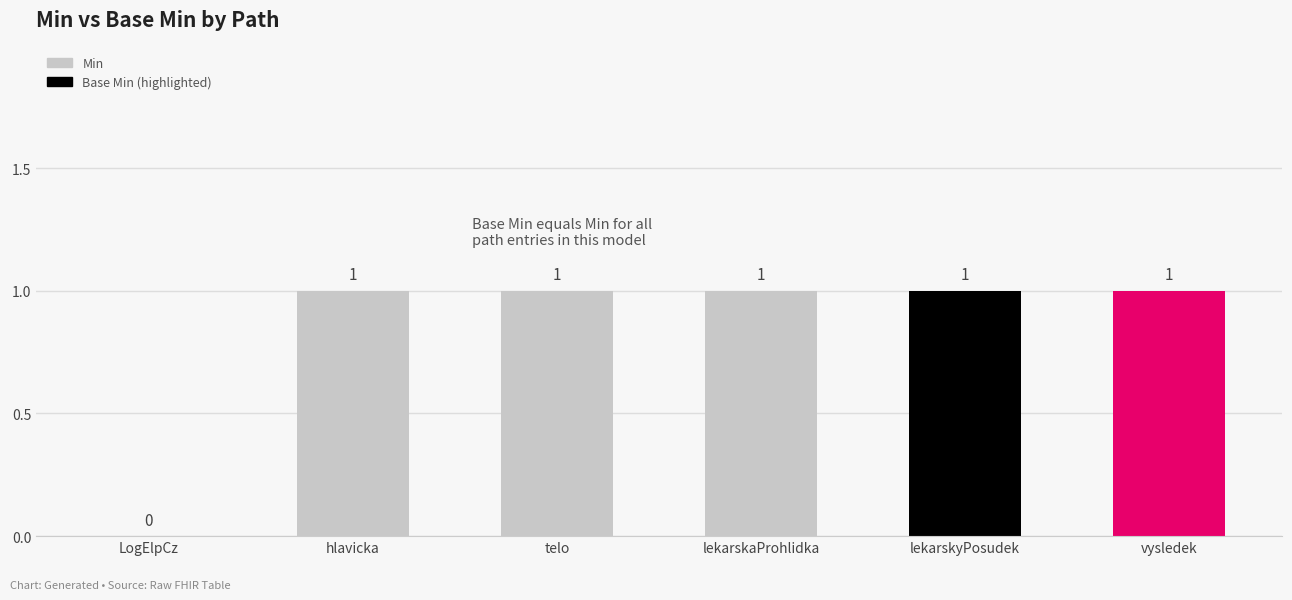

Where is the data nearest to the value 0?

LogElpCz